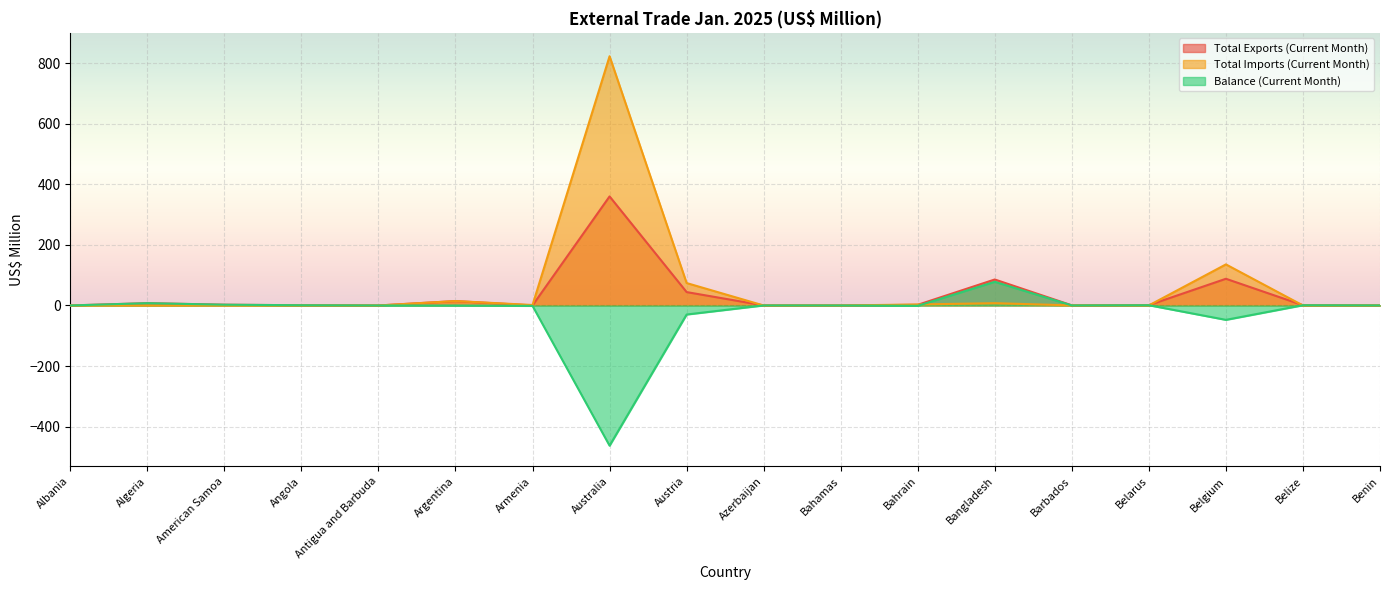

True or false: Balance (Current Month) has more than 1 interior local peaks.

True